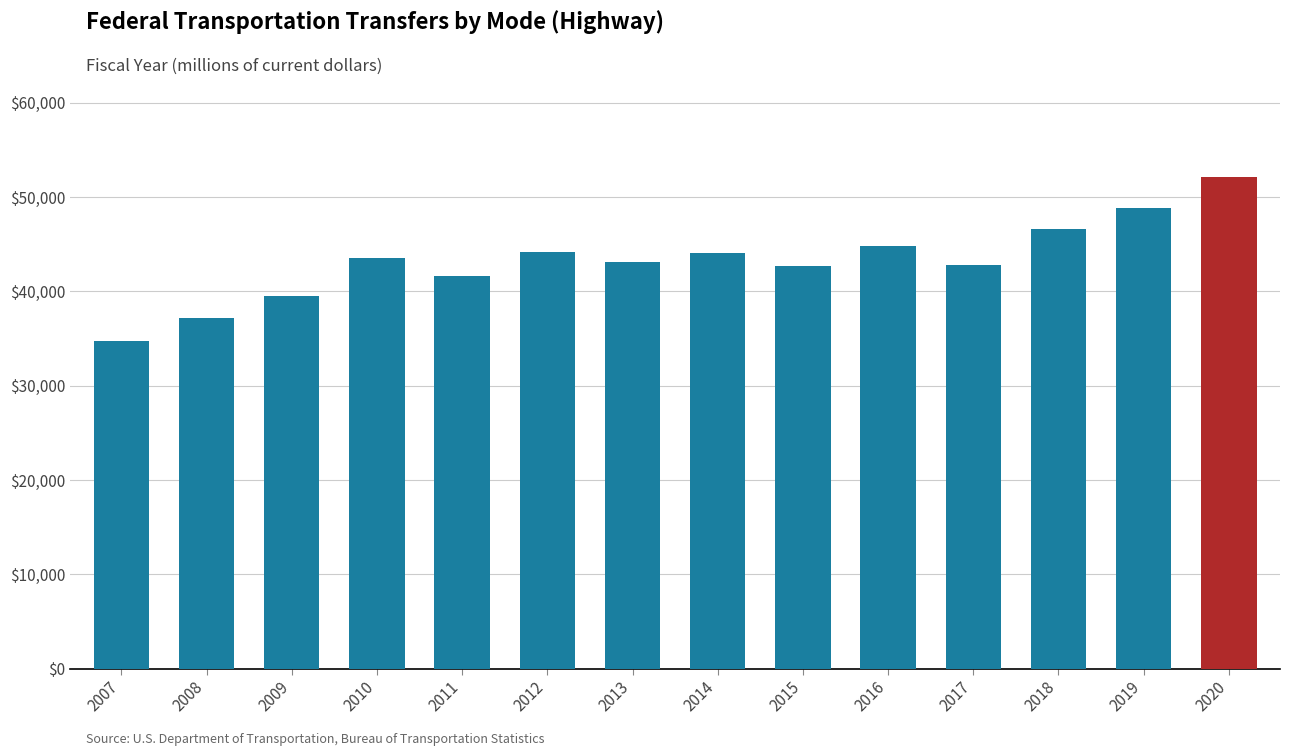

What is the value of the 12th bar from the left?

46677.6